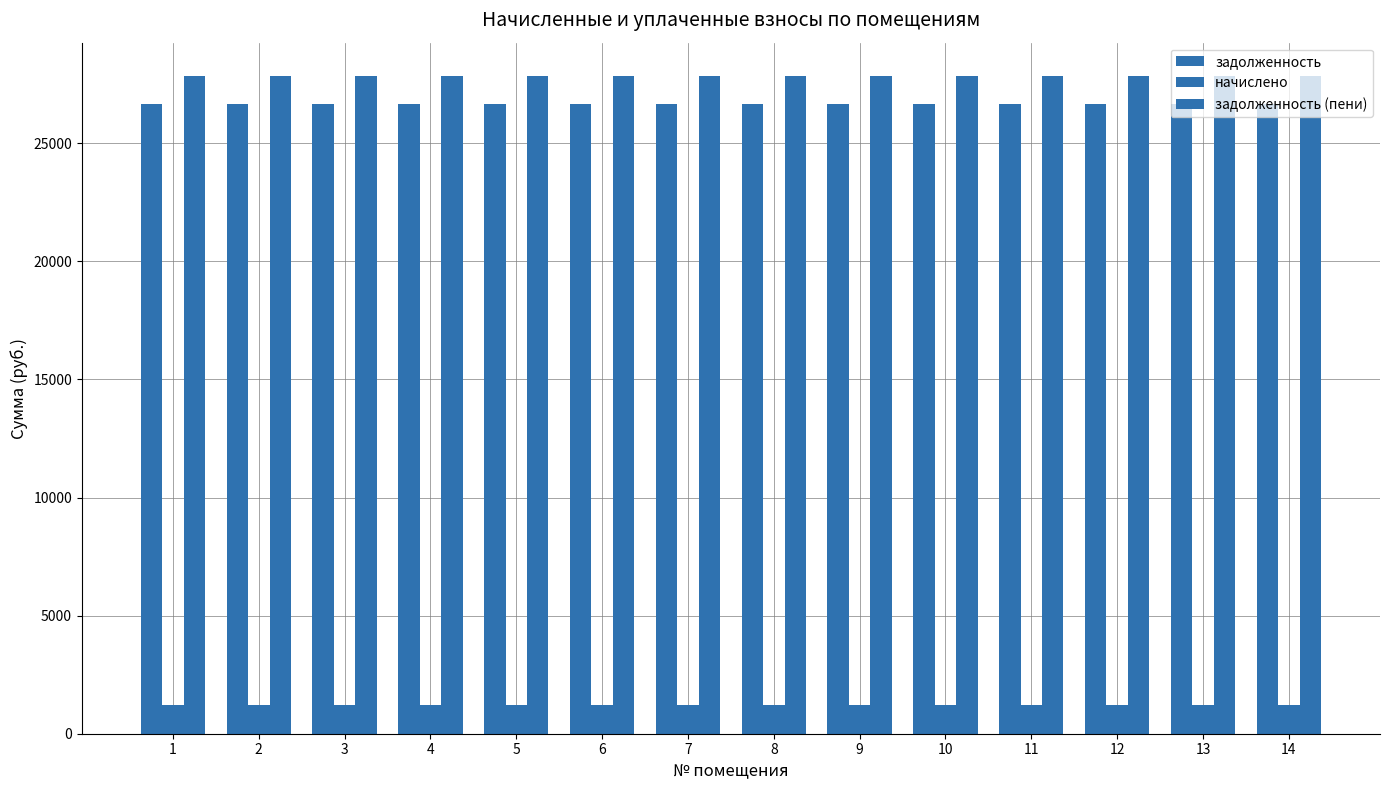

How many bars are there in total?

42